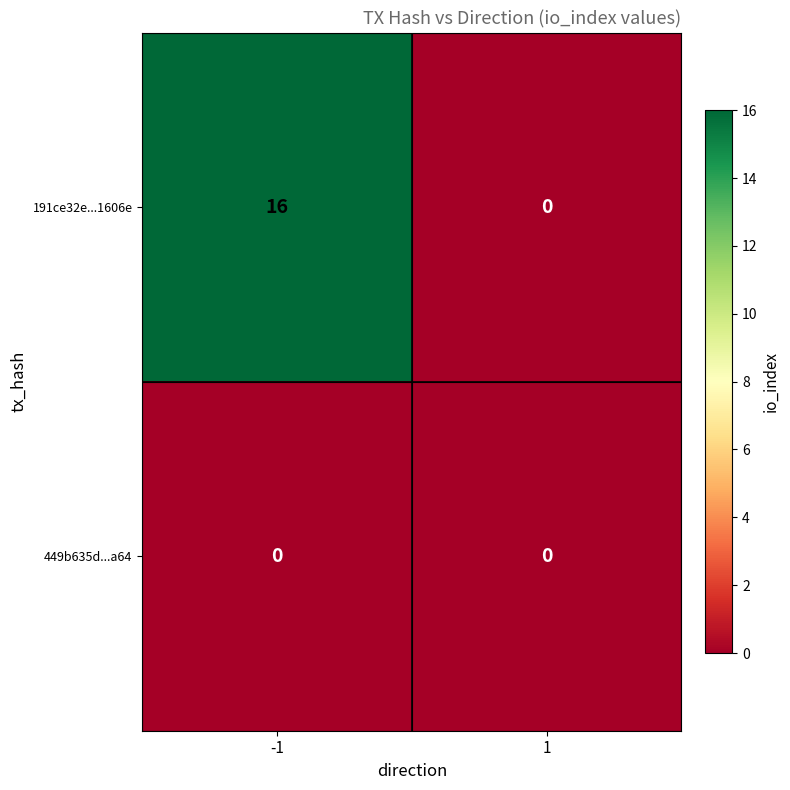

The 191ce32e...1606e series shows 16 at -1. True or false?

True